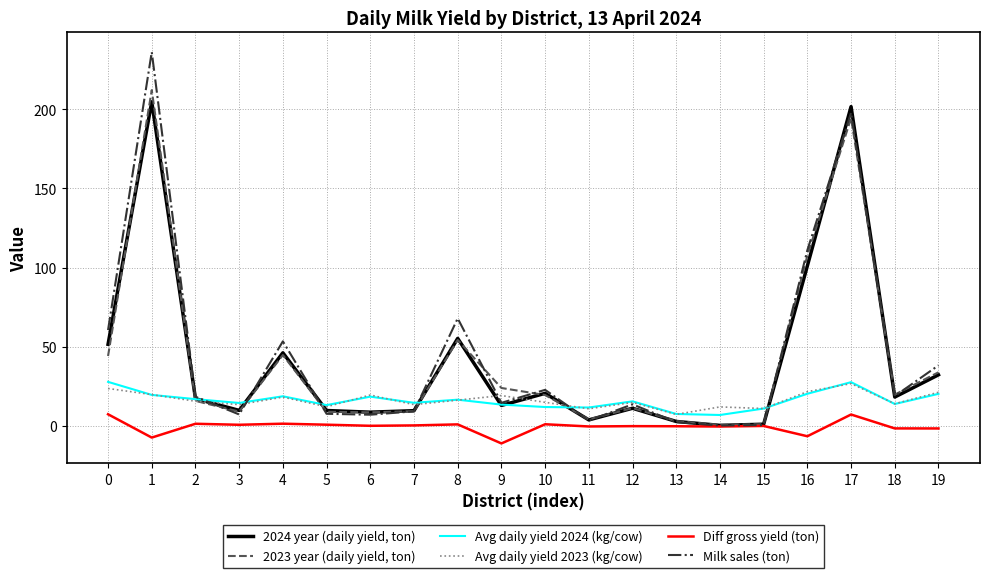

True or false: Avg daily yield 2023 (kg/cow) and Diff gross yield (ton) intersect in this chart.

False